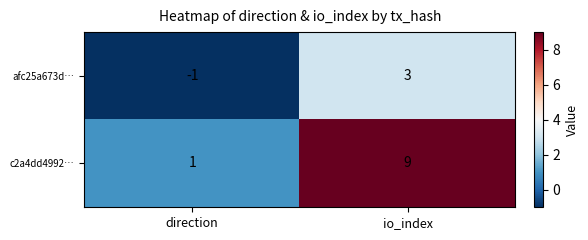

Between direction and io_index, which series saw the biggest shift?

c2a4dd4992…